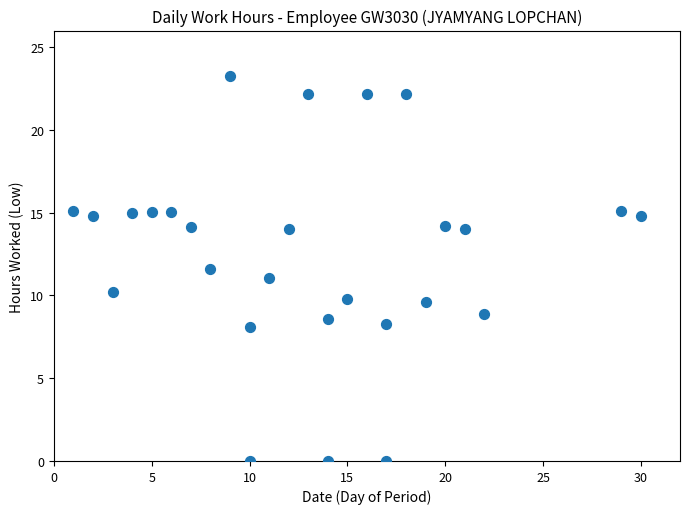

What is the range of Y values (max minus min)?

23.3